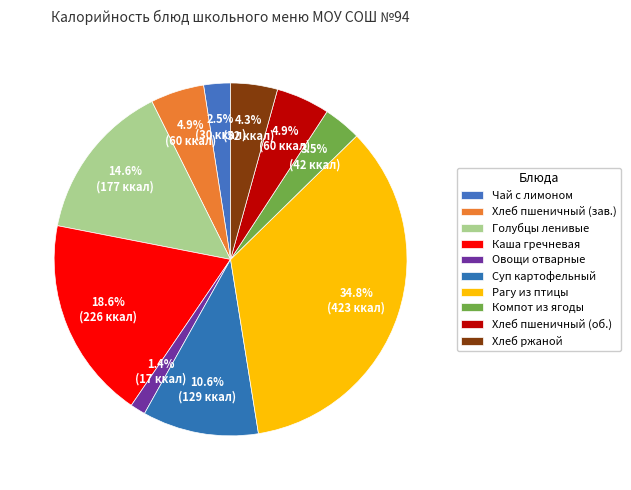

Which category has the biggest portion of the pie?

Рагу из птицы